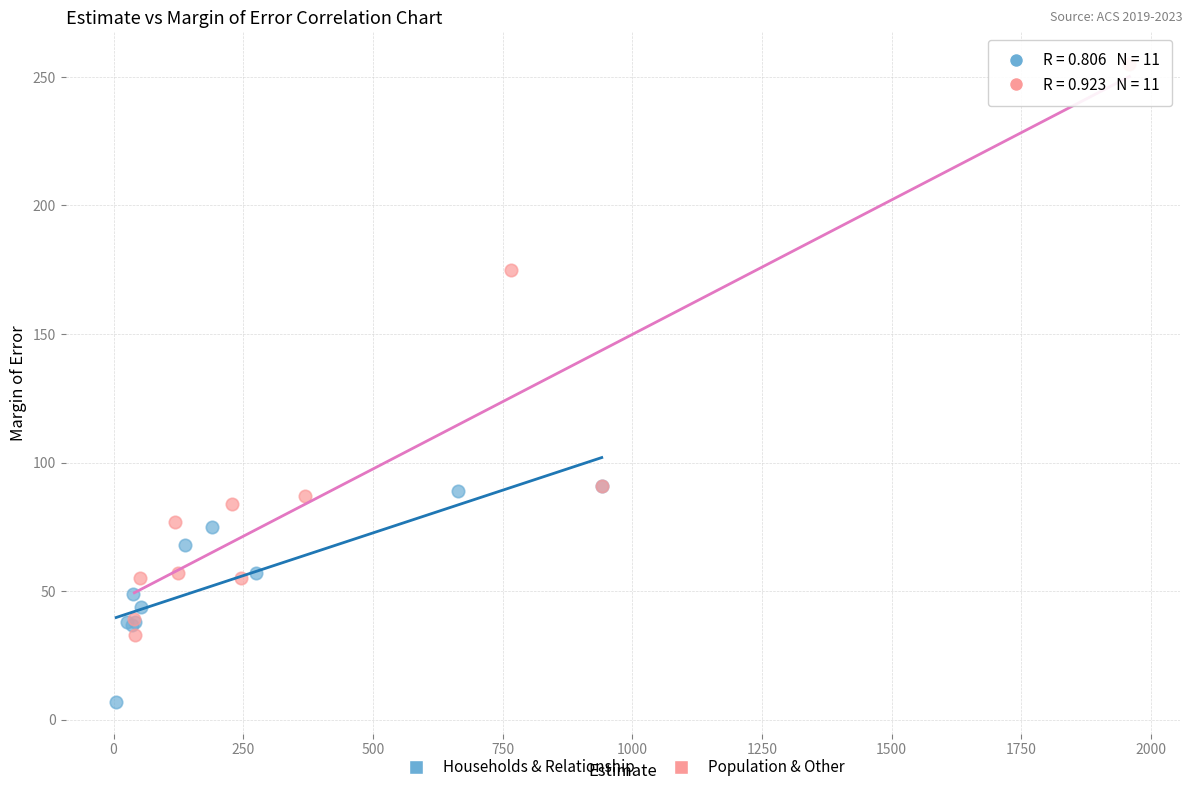

What are all the series names shown in the legend?

Households & Relationship, Population & Other